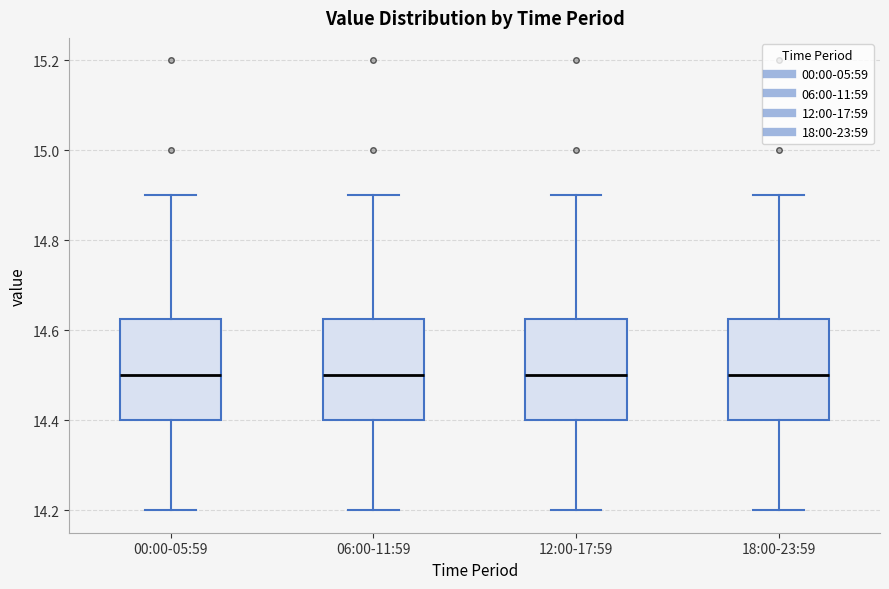

Where does the upper whisker of the box for 12:00-17:59 end on the y-axis? The values are not printed on the chart, so give them approximately, as read against the axis.

14.90